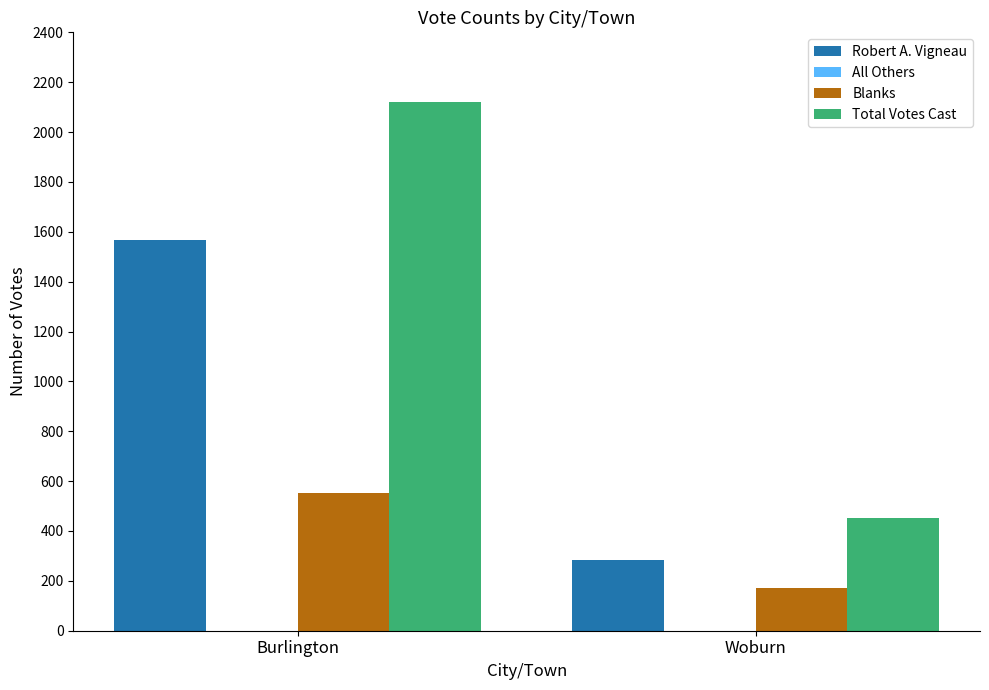

Reading right to left, what are all the values shown in this chart?

Robert A. Vigneau: Woburn=282	Burlington=1569
Blanks: Woburn=170	Burlington=553
Total Votes Cast: Woburn=452	Burlington=2122